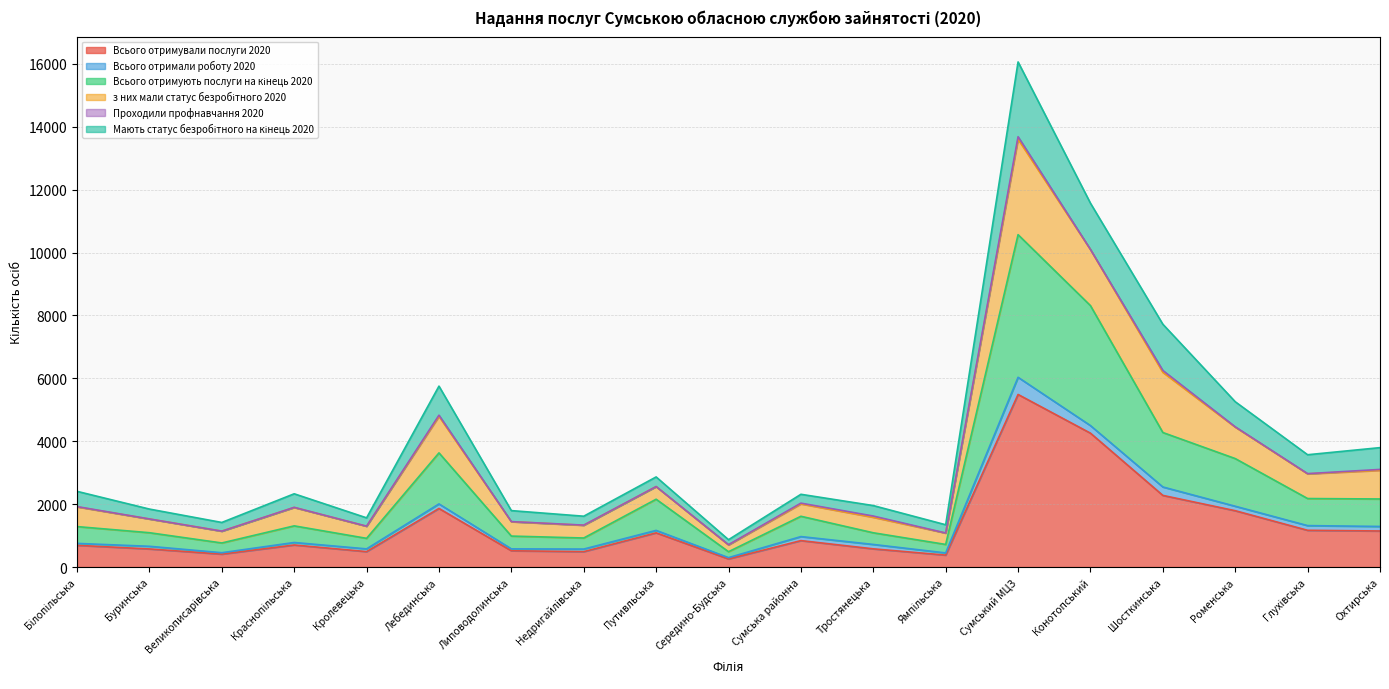

The Всього отримували послуги 2020 series shows 517 at Липоводолинська. True or false?

True